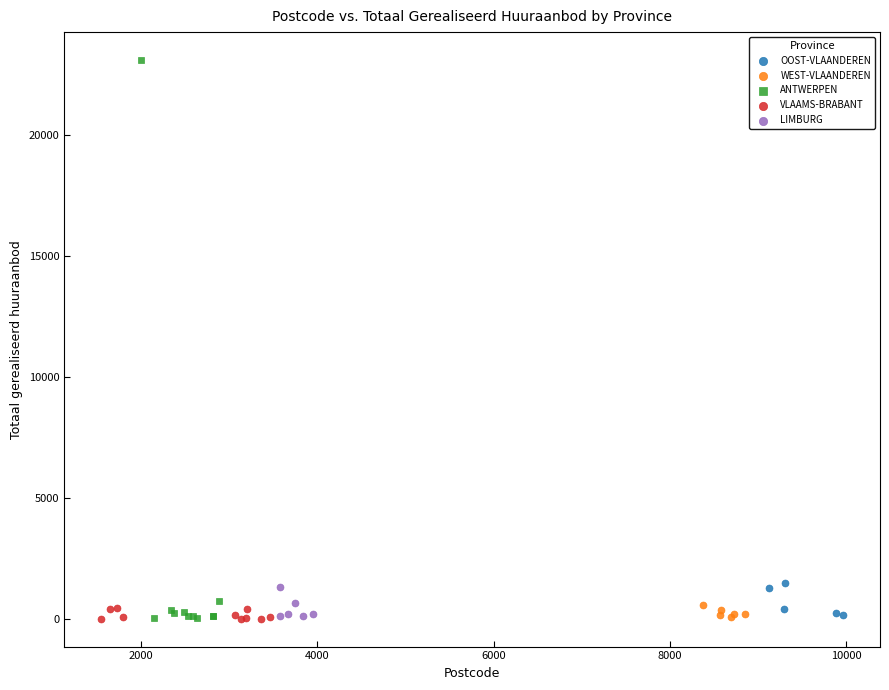

Which series has the widest spread of Y values?

ANTWERPEN